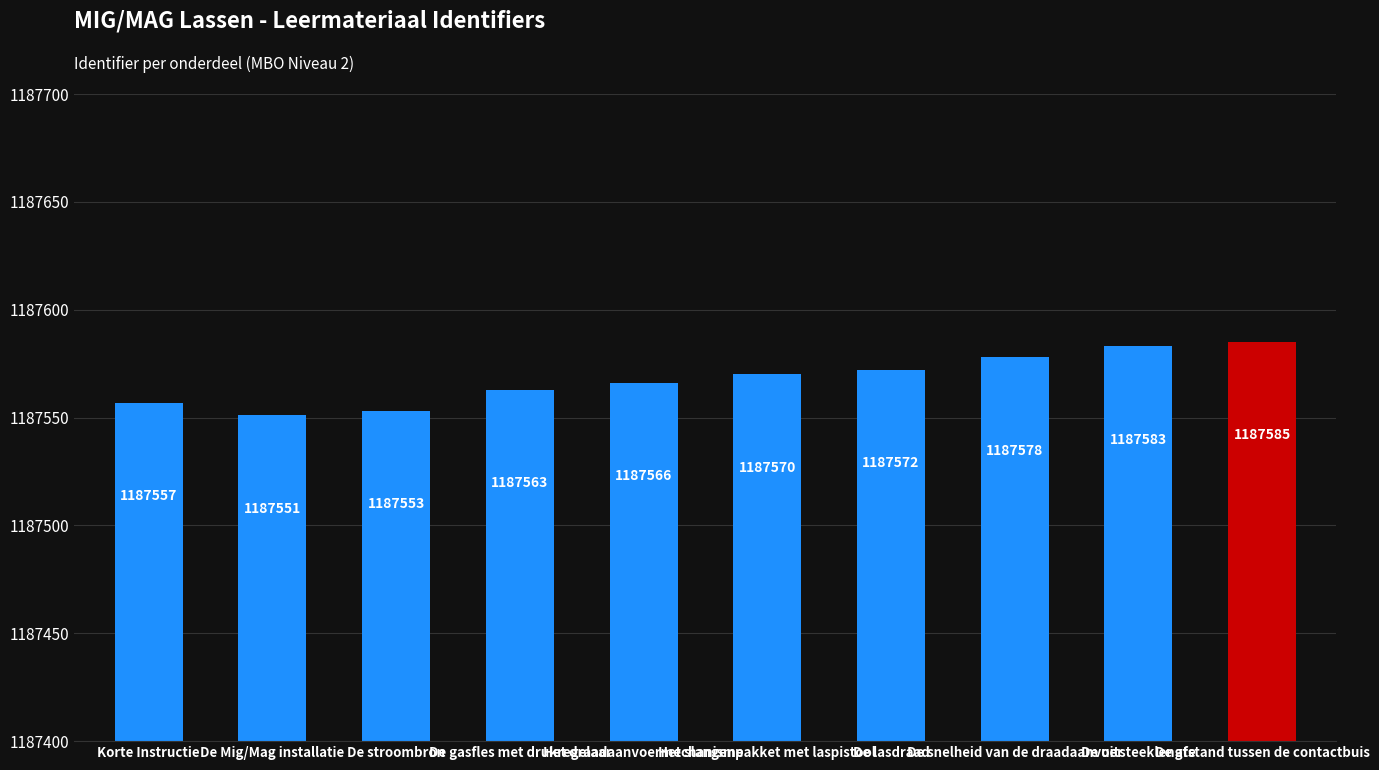

How many bars are there in total?

10